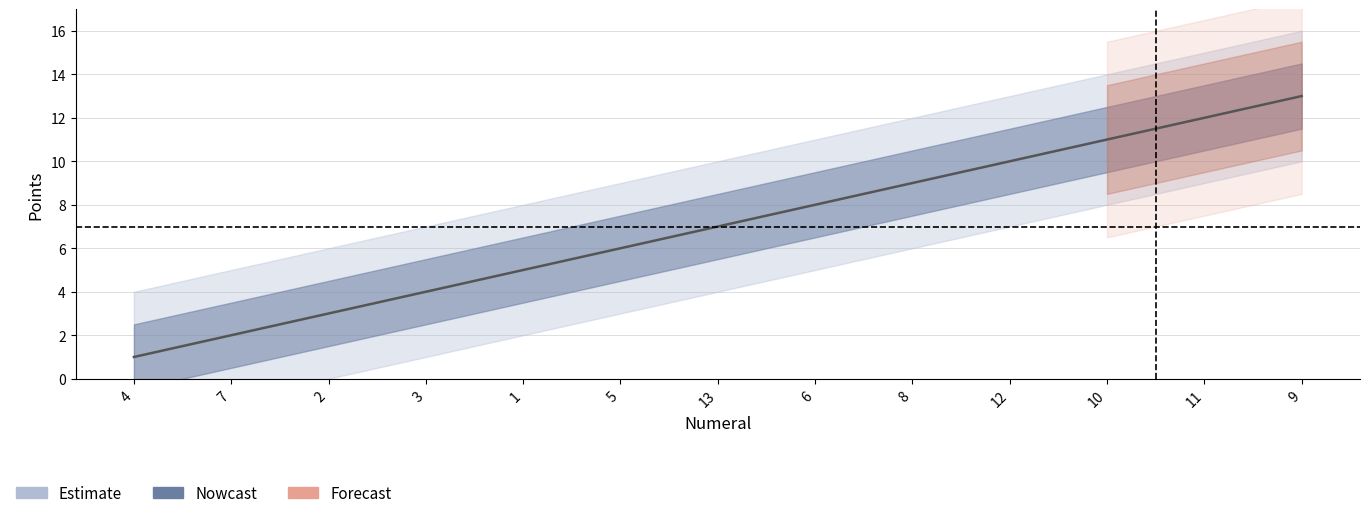

Between 9 and 1, which is larger?

9